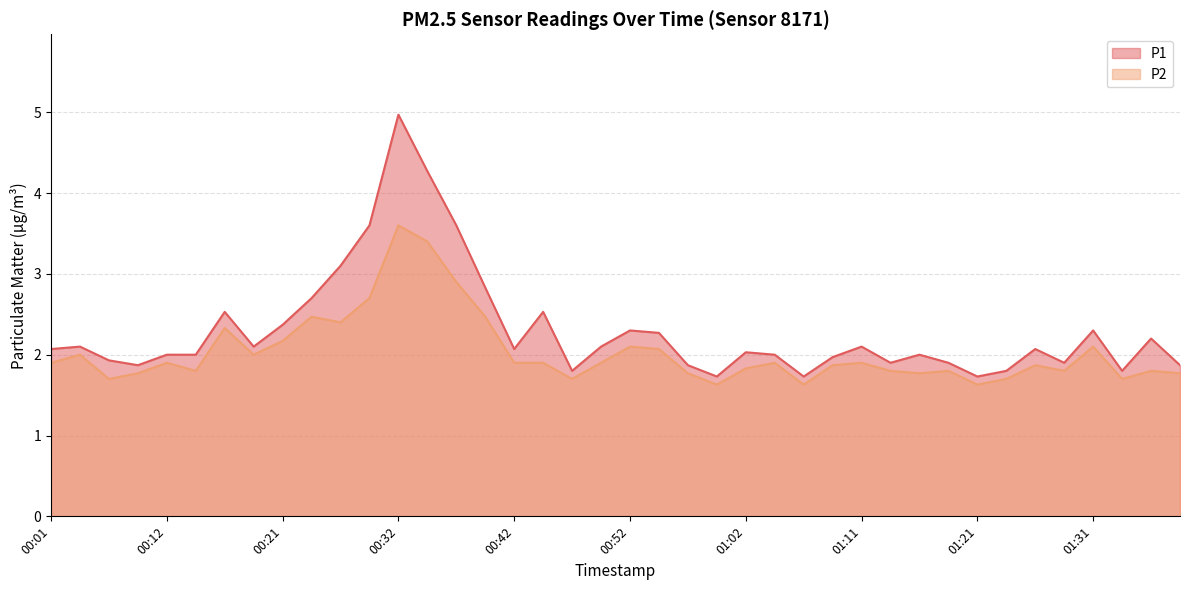

True or false: P2 and P1 cross at least once.

False